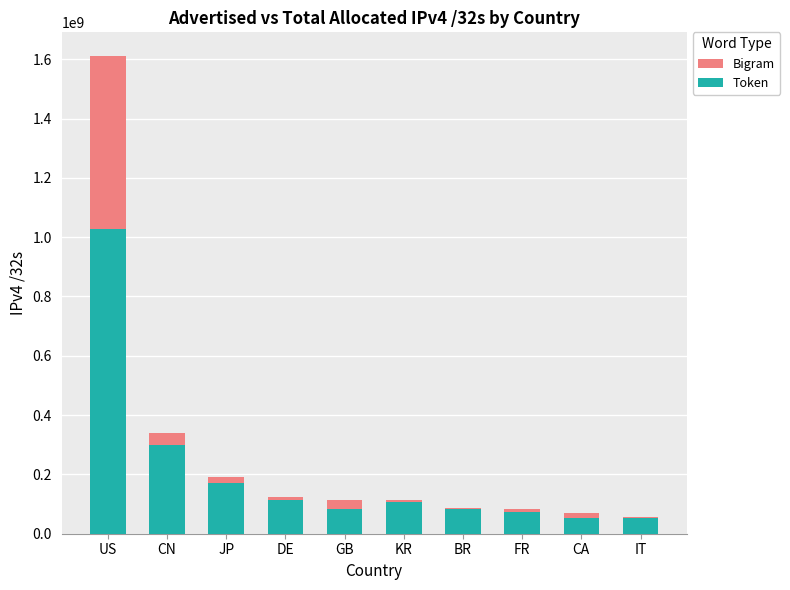

What is the difference between the highest and lowest values at CN?

40604544